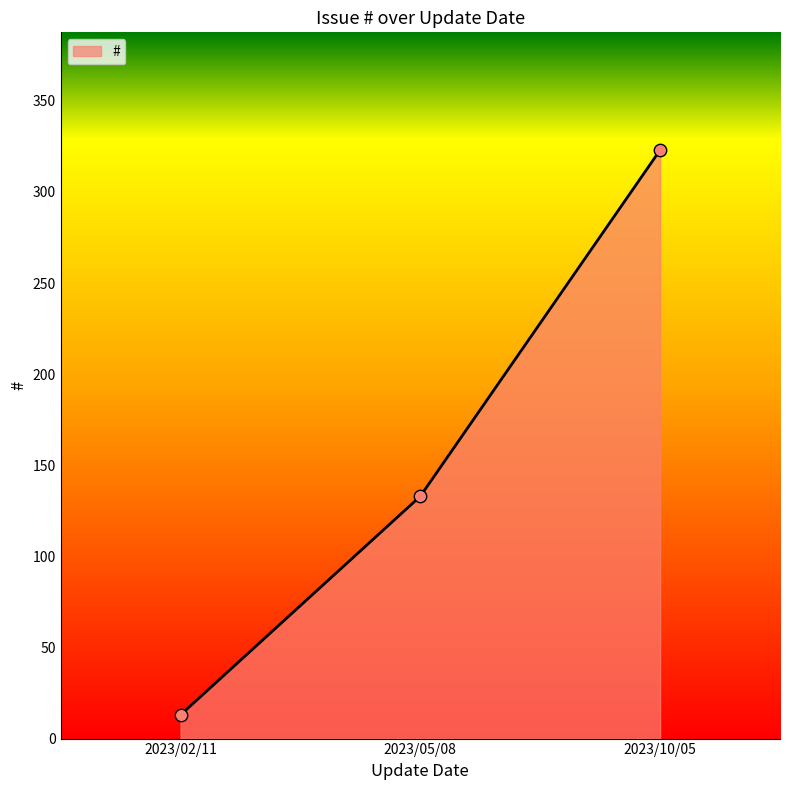

Which has a higher value, 2023/05/08 or 2023/02/11?

2023/05/08